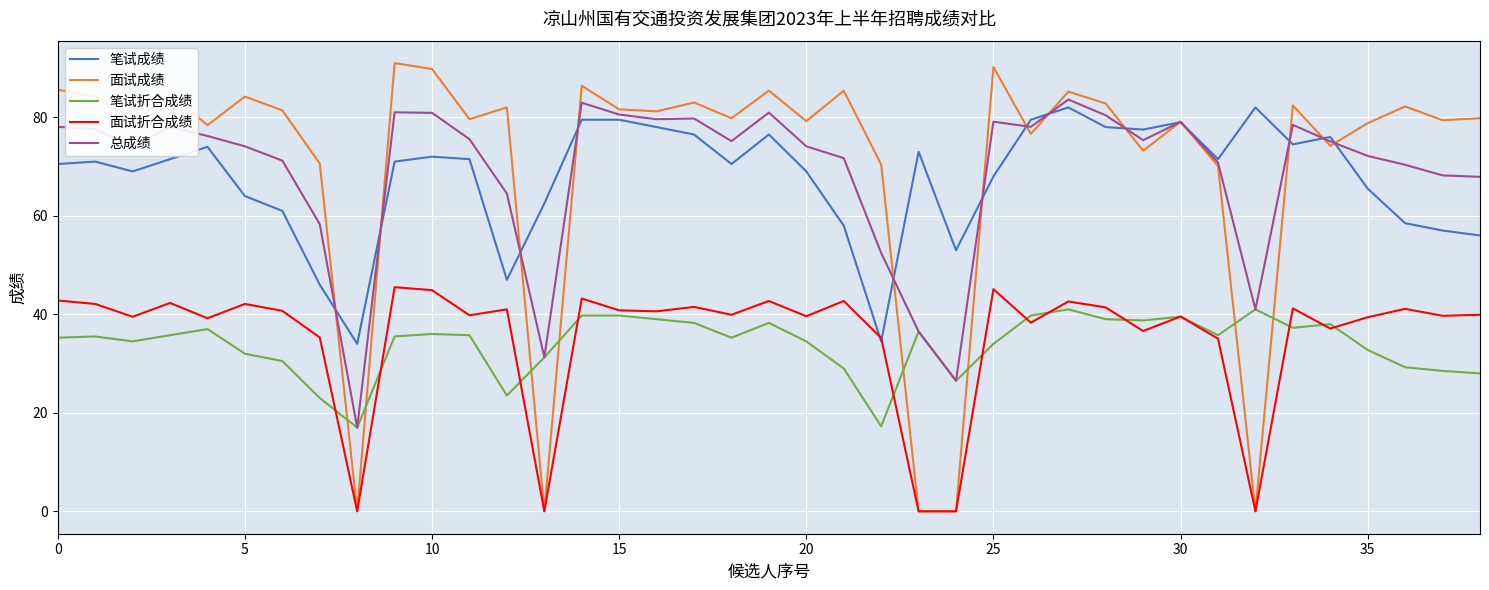

Which series has the widest spread of values?

面试成绩